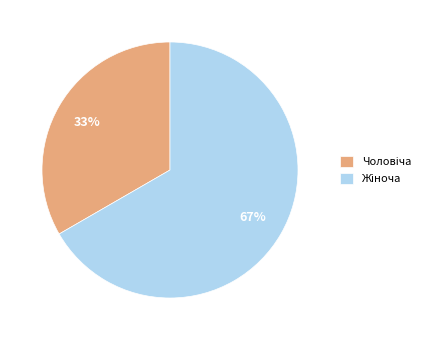

Does any single category account for the majority?

Yes